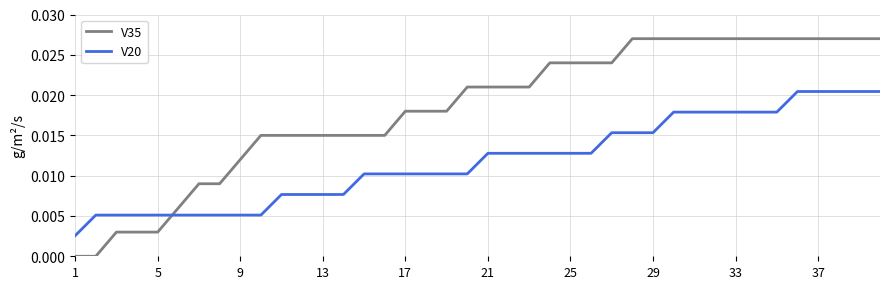

Which series has the largest total across all categories?

V35